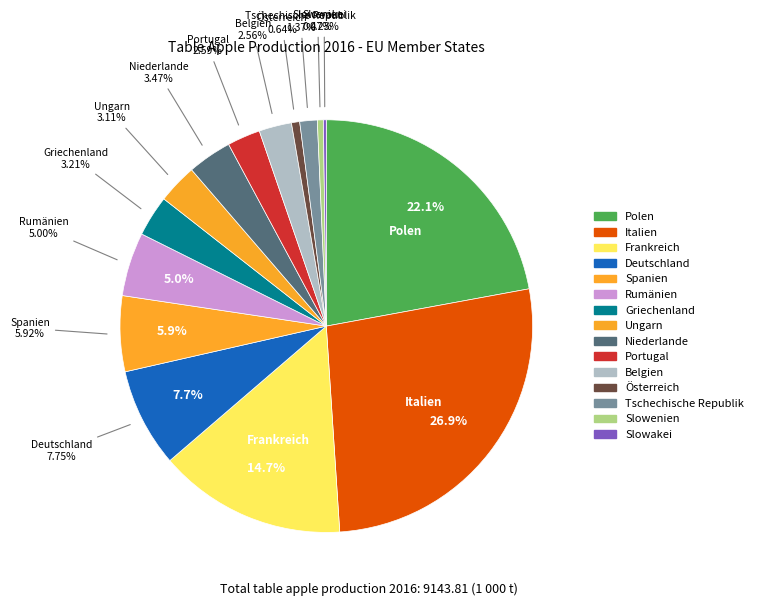

Combined, do Frankreich and Tschechische Republik account for over 50%?

No